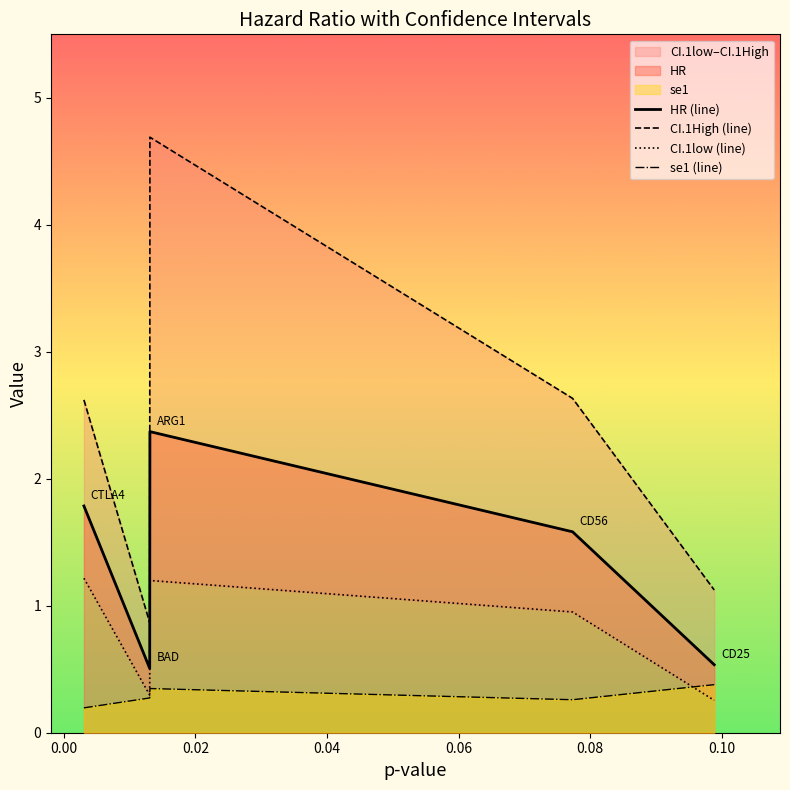

Rank the series by their maximum value, from lowest to highest.

se1 (line), CI.1low (line), HR (line), CI.1High (line)